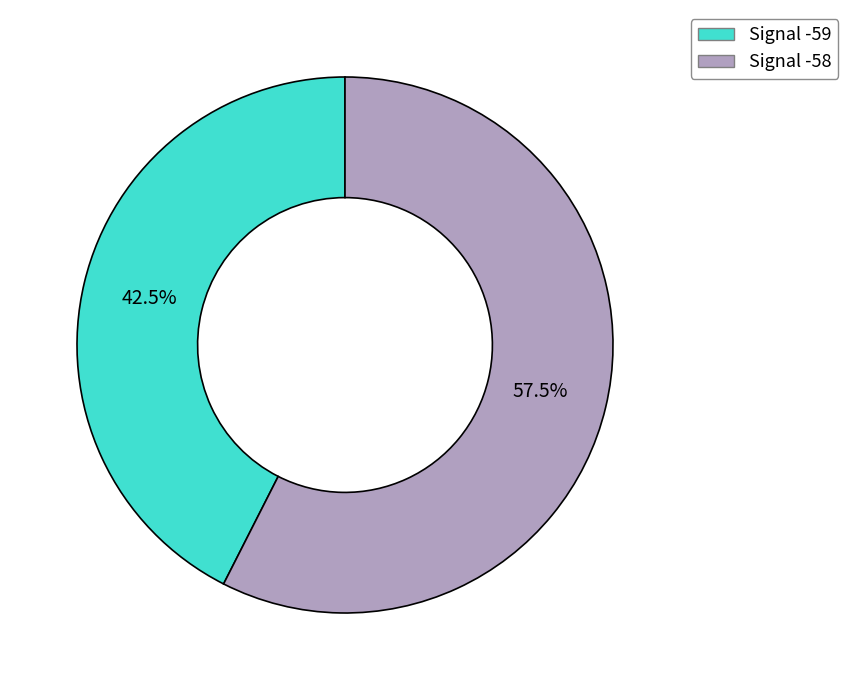

Is there any slice that represents more than half of the pie?

Yes